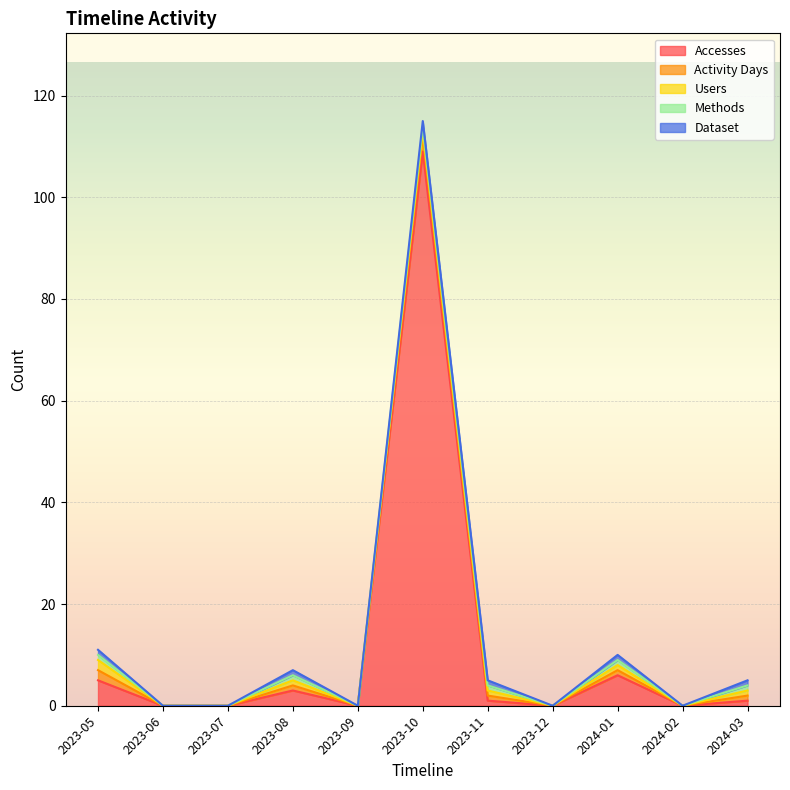

What is the total value across all series at 2023-10?

115